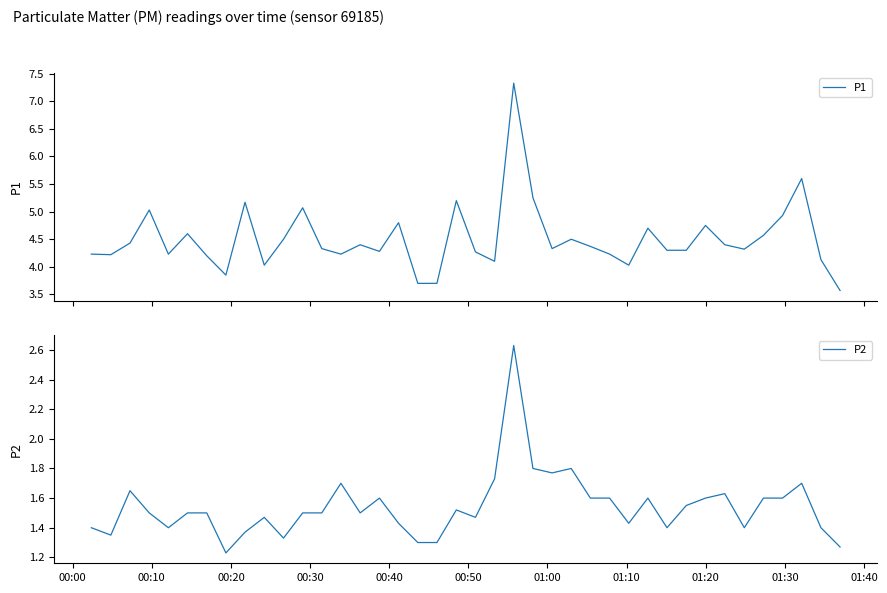

Reading left to right, extract all data points from this chart.

P1: 4.2	4.2	4.4	5.0	4.2	4.6	4.2	3.9	5.2	4.0	4.5	5.1	4.3	4.2	4.4	4.3	4.8	3.7	3.7	5.2	4.3	4.1	7.3	5.2	4.3	4.5	4.4	4.2	4.0	4.7	4.3	4.3	4.8	4.4	4.3	4.6	4.9	5.6	4.1	3.6
P2: 1.4	1.4	1.6	1.5	1.4	1.5	1.5	1.2	1.4	1.5	1.3	1.5	1.5	1.7	1.5	1.6	1.4	1.3	1.3	1.5	1.5	1.7	2.6	1.8	1.8	1.8	1.6	1.6	1.4	1.6	1.4	1.6	1.6	1.6	1.4	1.6	1.6	1.7	1.4	1.3